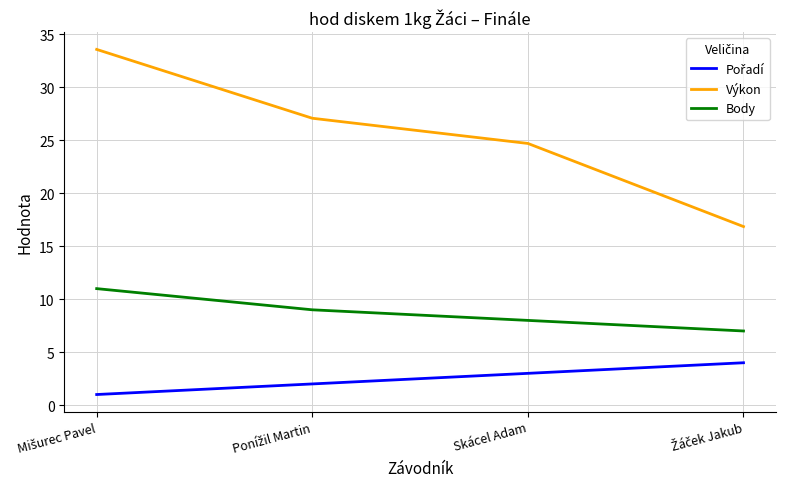

What is the minimum value shown in the chart?

1.0